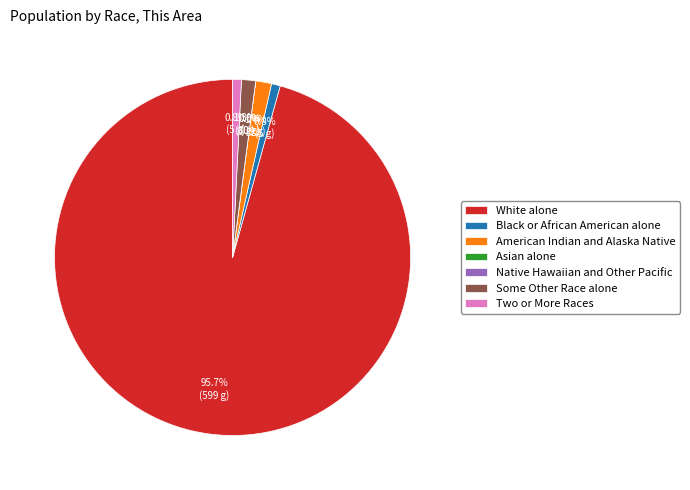

To the nearest percent, what is the difference between the largest and smallest slice percentages?

96%